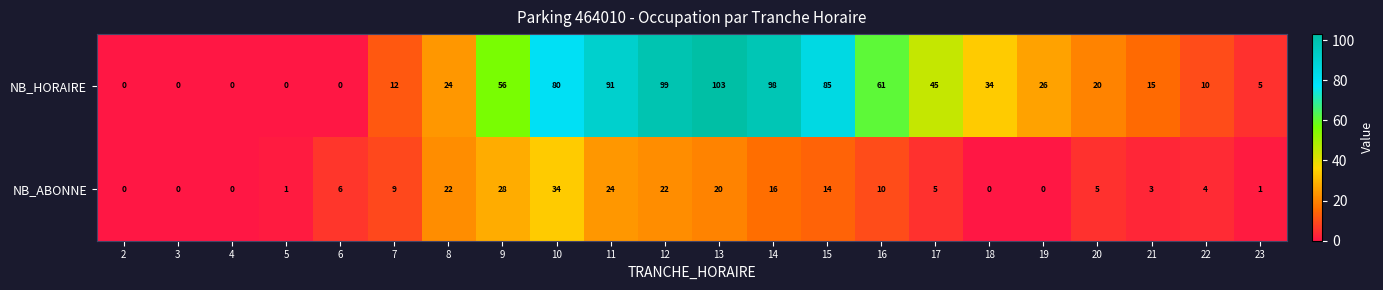

At which category is the sum across all series the highest?

13